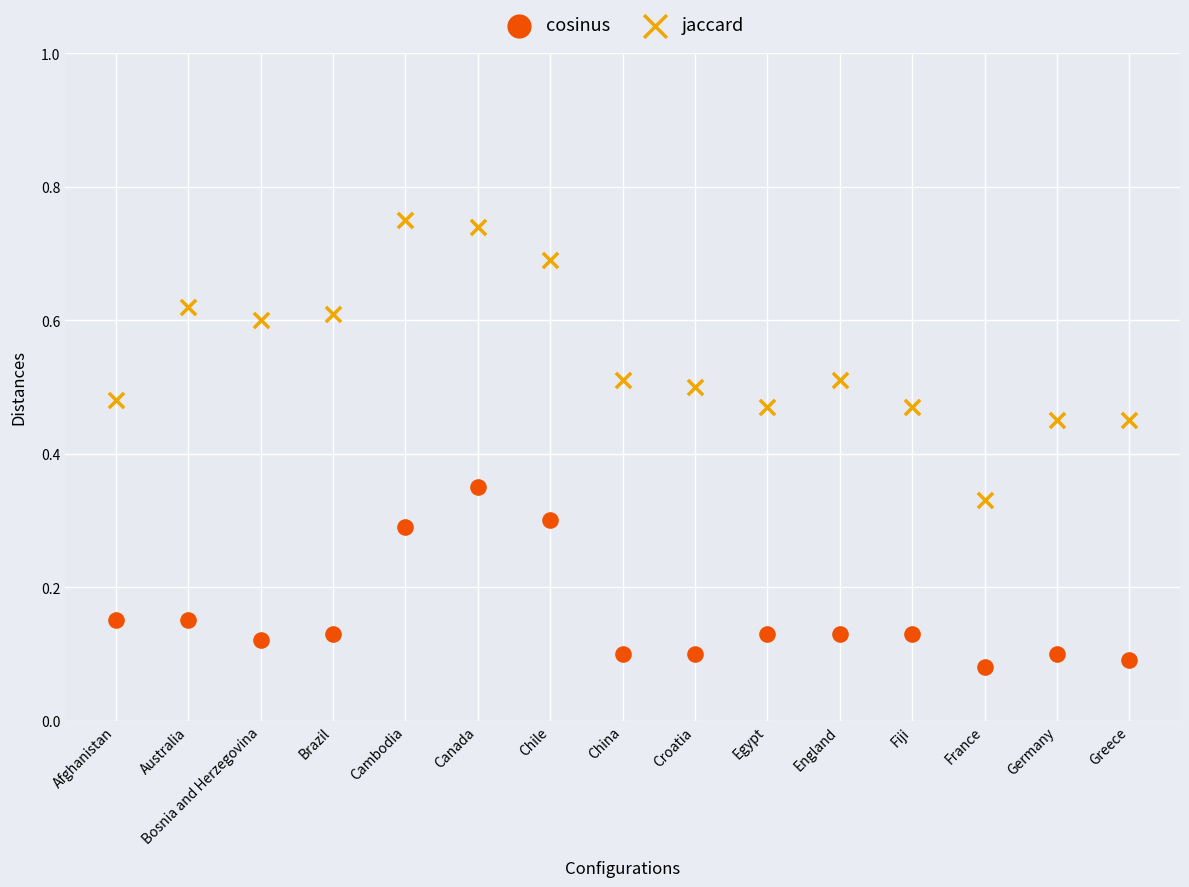

Which series contains the highest Y value?

jaccard